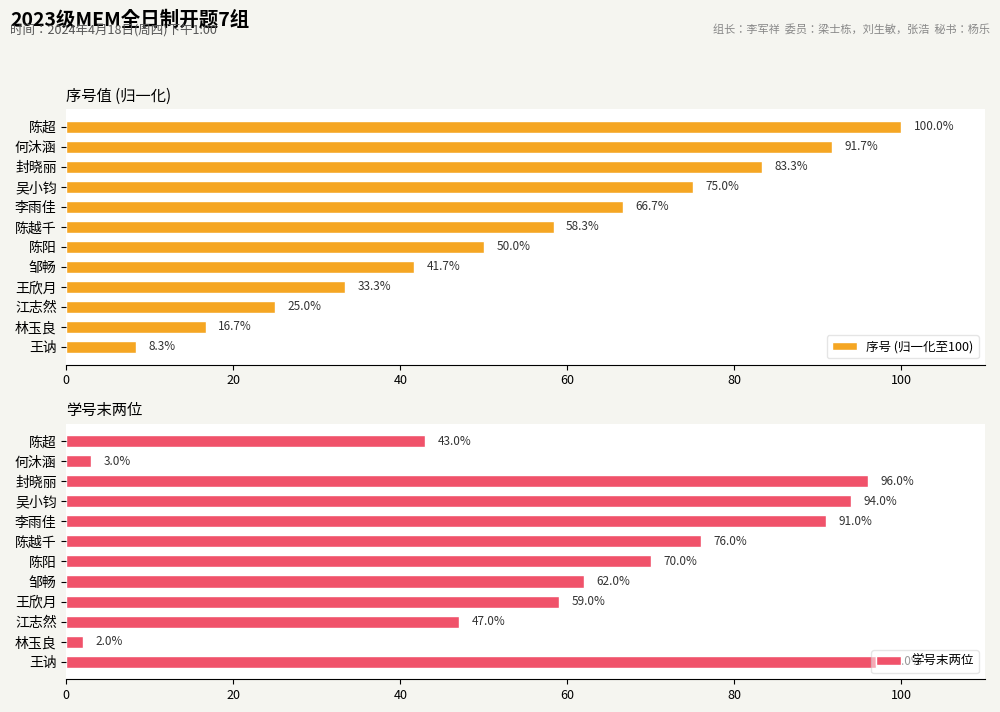

Rank the series by their average value, from lowest to highest.

序号 (归一化至100), 学号末两位